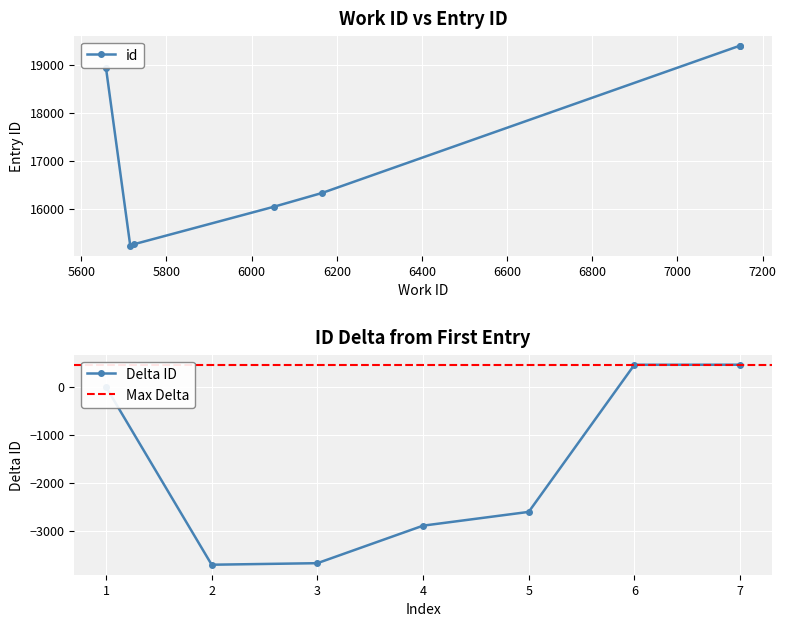

How many interior local valleys does the id series have?

1